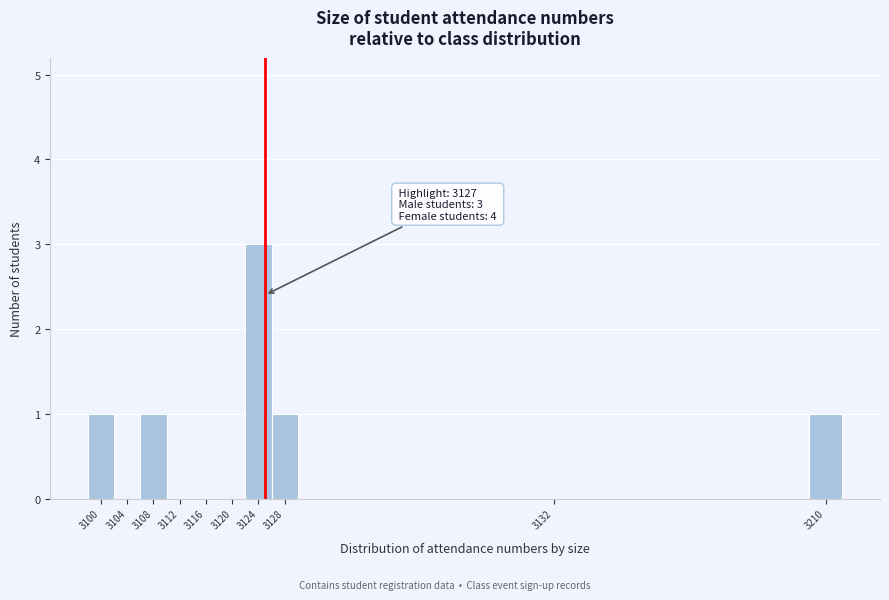

Reading left to right, transcribe all the data shown in this chart.

3100=1	3104=0	3108=1	3112=0	3116=0	3120=0	3124=3	3128=1	3132=0	3210=1